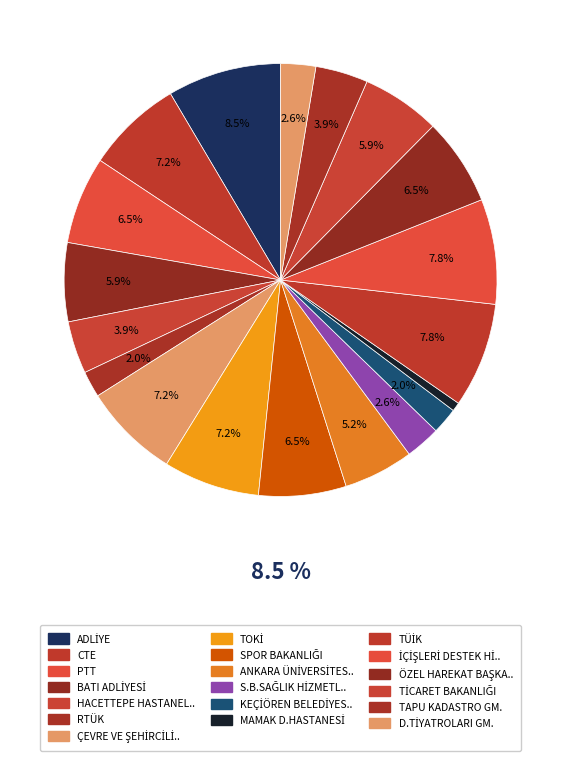

What portion of the pie excludes İÇİŞLERİ DESTEK HİZMETLERİ?

92.2%